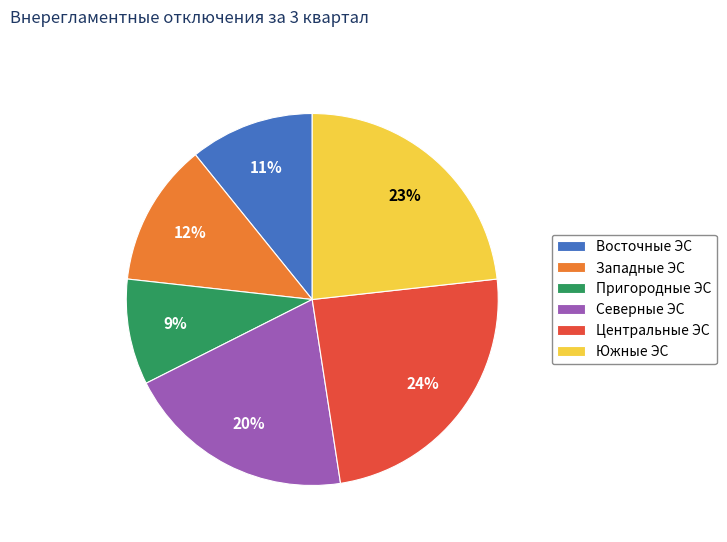

To the nearest percent, what is the combined percentage of Центральные ЭС and Северные ЭС?

44%